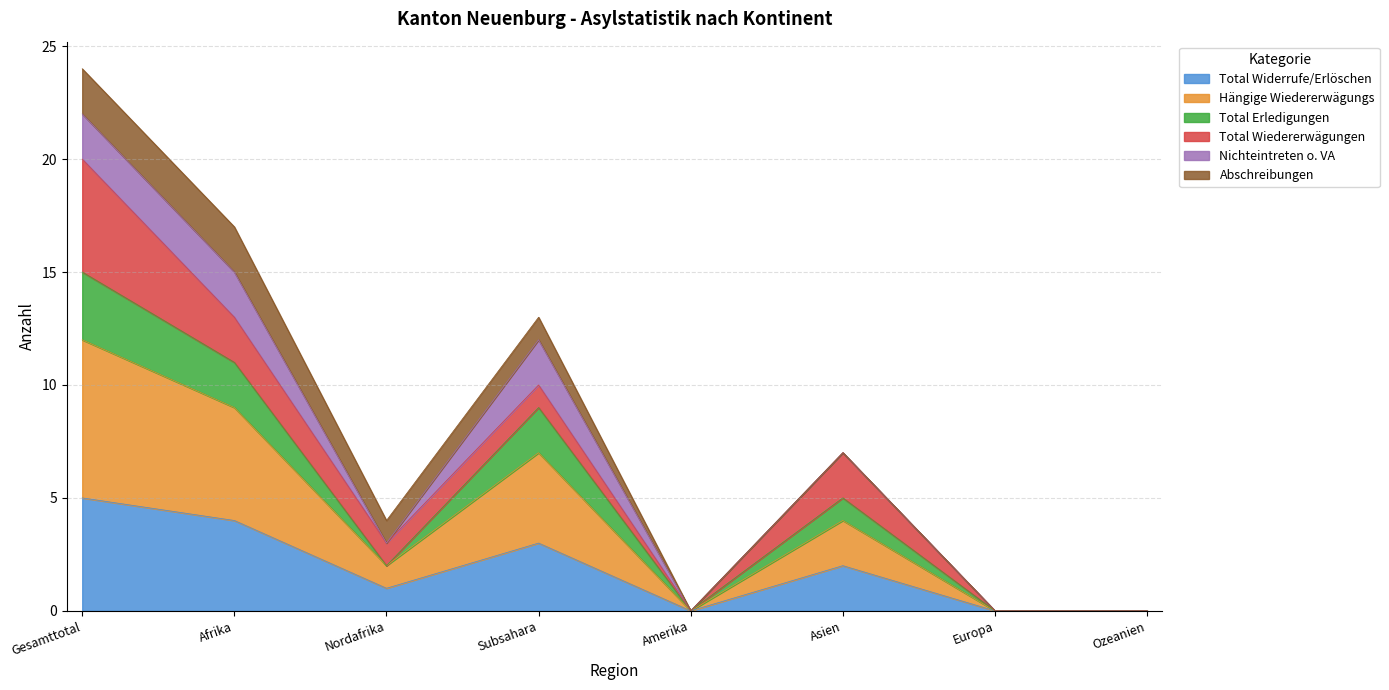

True or false: Total Widerrufe/Erlöschen has a value of 0 at Asien.

False